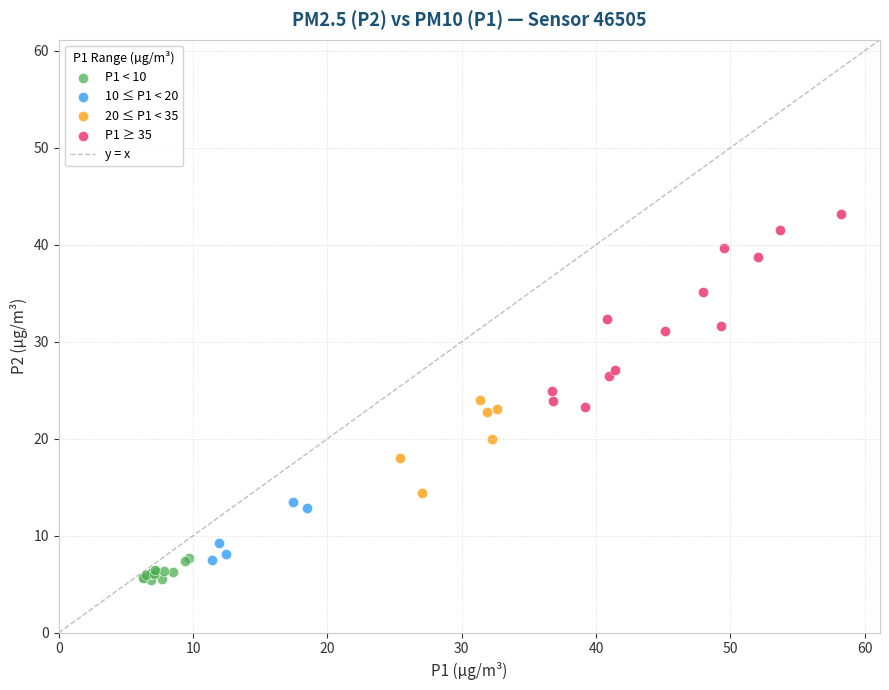

Which series contains the highest Y value?

P1 ≥ 35